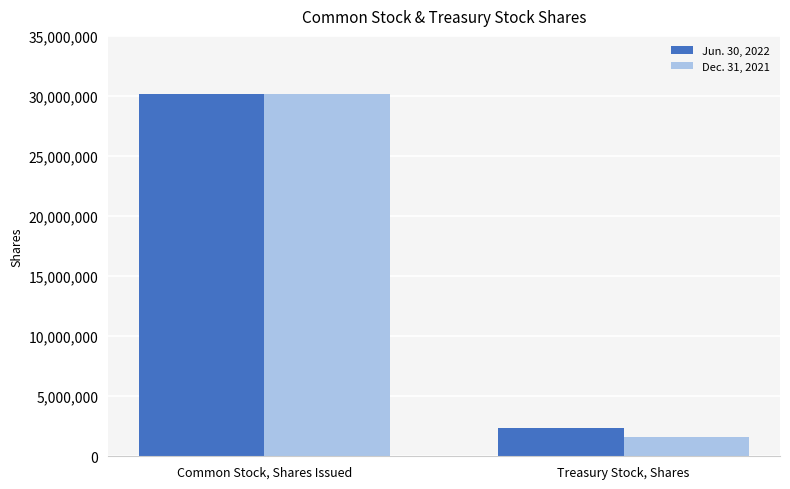

What is the total value across all series at Treasury Stock, Shares?

4014069